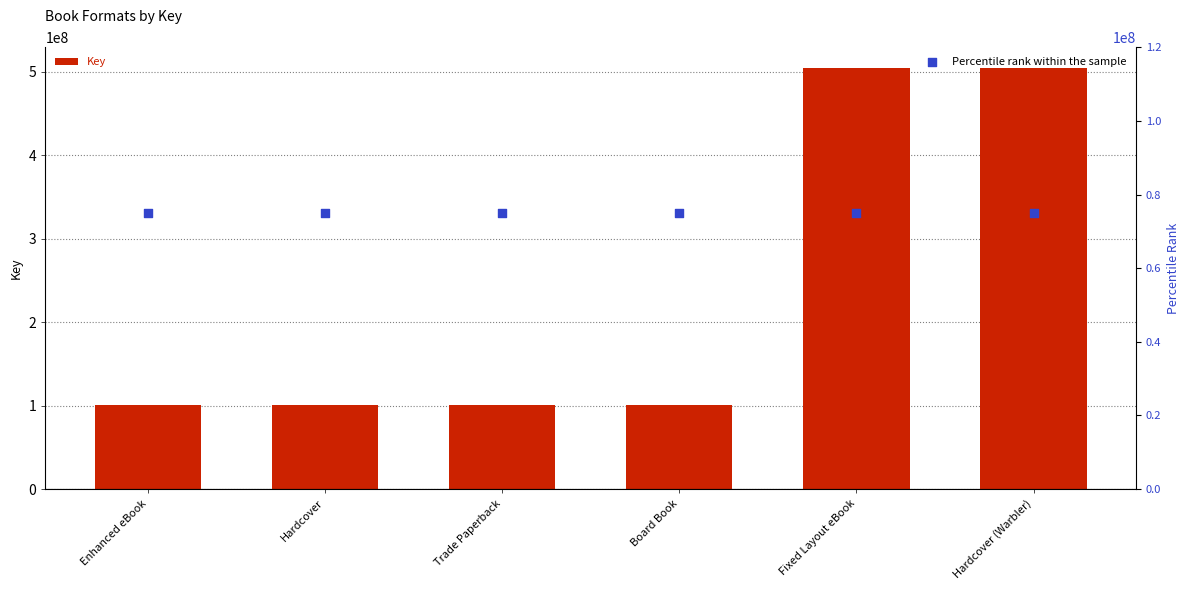

At which category is the sum across all series the highest?

Fixed Layout eBook